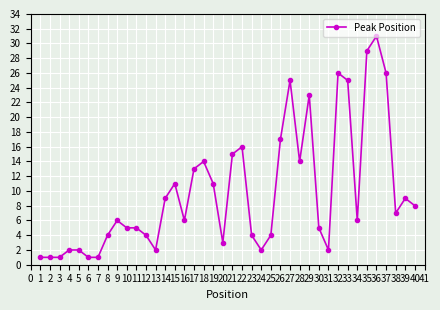

What is the value of the 33rd point from the left?

25